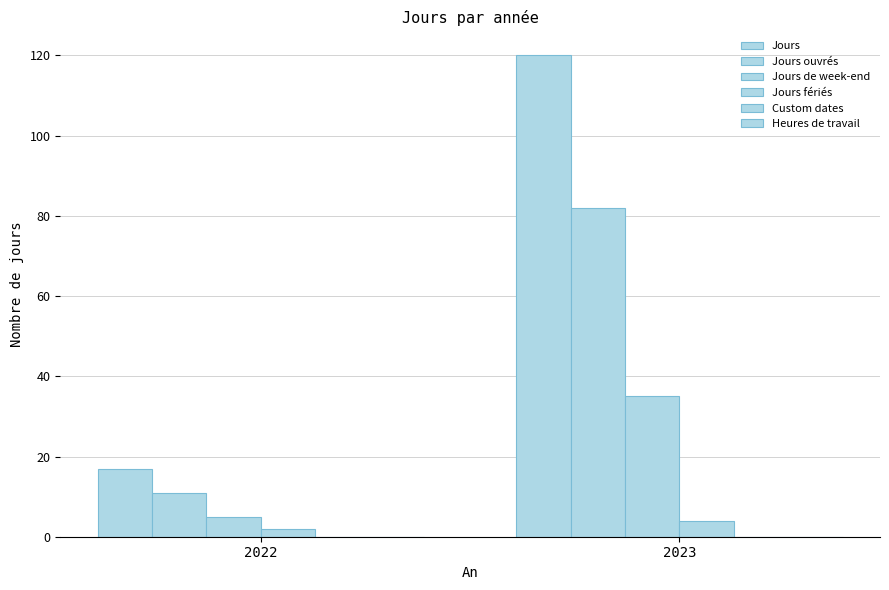

Count the number of data series in this chart.

4